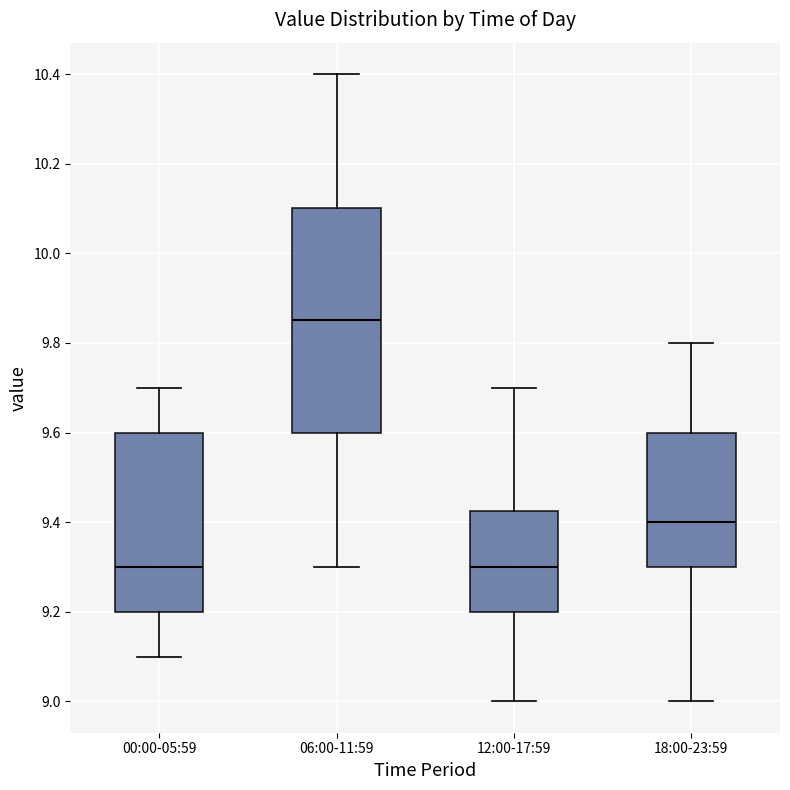

Reading left to right, transcribe this box plot: for each box, give where its median line is, the range the box spans, and where its two whiskers end, as read against the y-axis. The values are not printed on the chart, so give them approximately, as read against the axis.

00:00-05:59: median 9.30, box 9.20 to 9.60, whiskers 9.10 to 9.70
06:00-11:59: median 9.86, box 9.60 to 10.10, whiskers 9.30 to 10.40
12:00-17:59: median 9.30, box 9.20 to 9.42, whiskers 9.00 to 9.70
18:00-23:59: median 9.40, box 9.30 to 9.60, whiskers 9.00 to 9.80